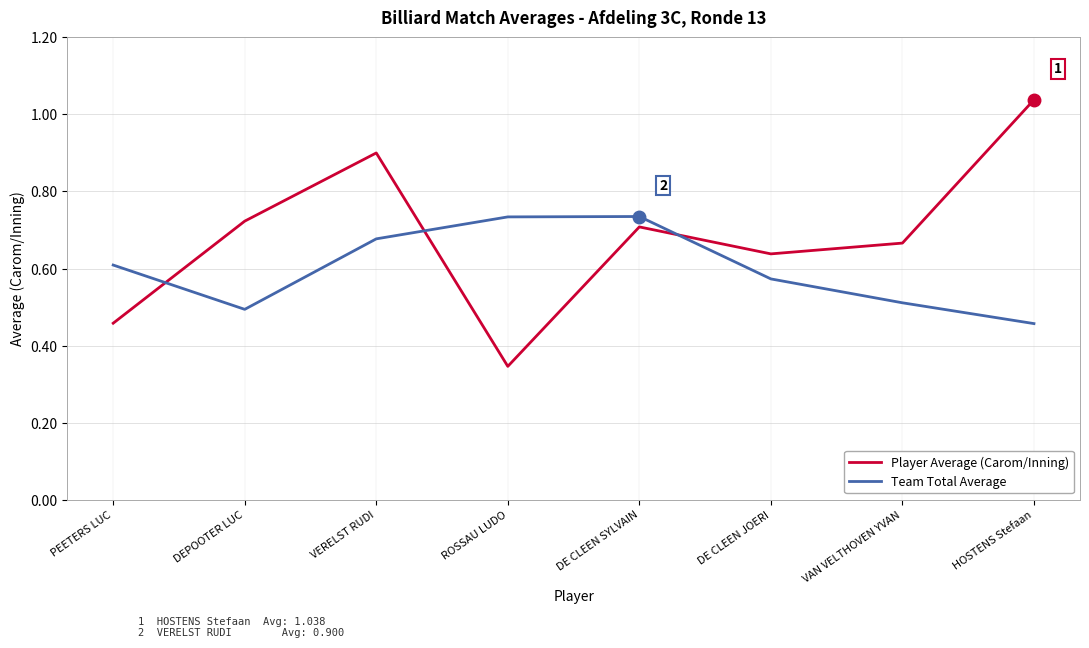

The Player Average (Carom/Inning) series shows 0.9 at VAN VELTHOVEN YVAN. True or false?

False